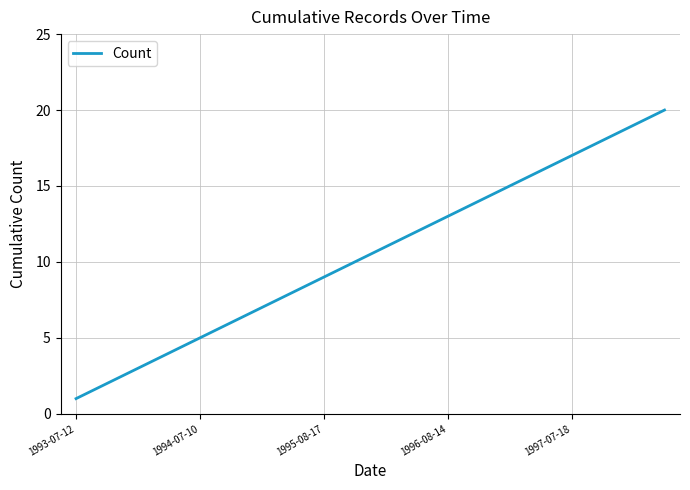

What is the difference between the maximum and minimum values?

19